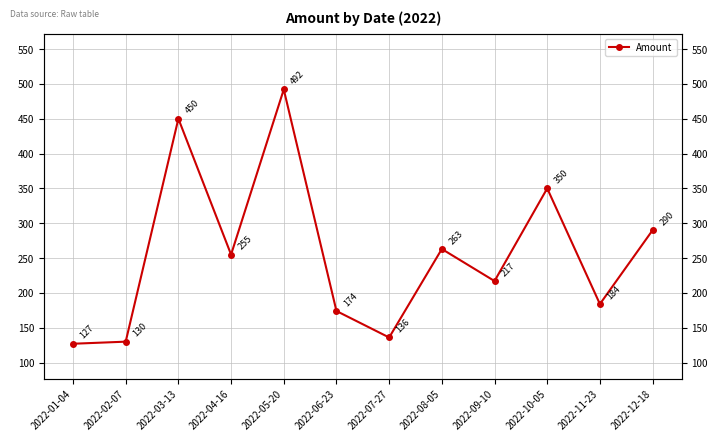

What is the change in value from 2022-06-23 to 2022-10-05?

+176